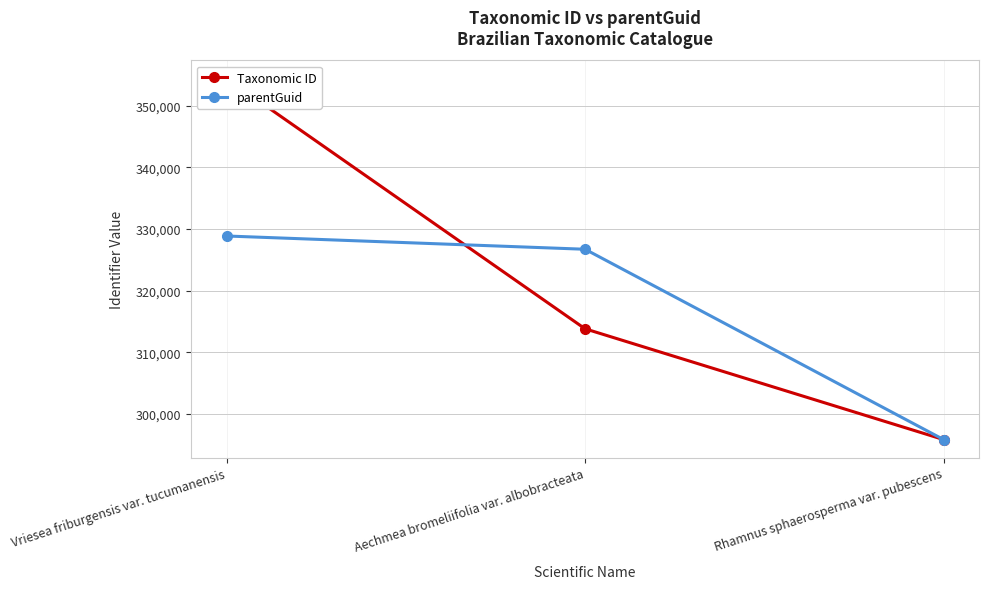

At Vriesea friburgensis var. tucumanensis, list the series in order from largest to smallest.

Taxonomic ID, parentGuid